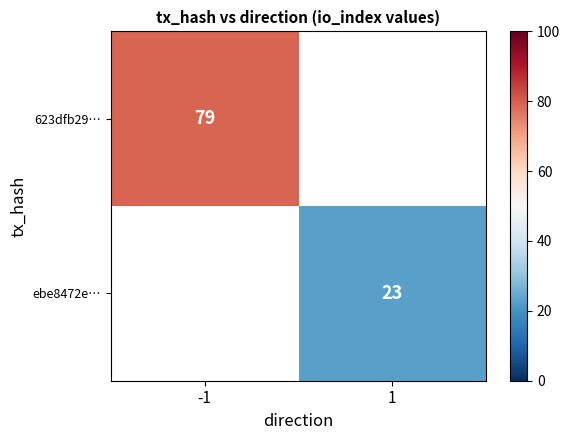

How many series are shown in this chart?

2